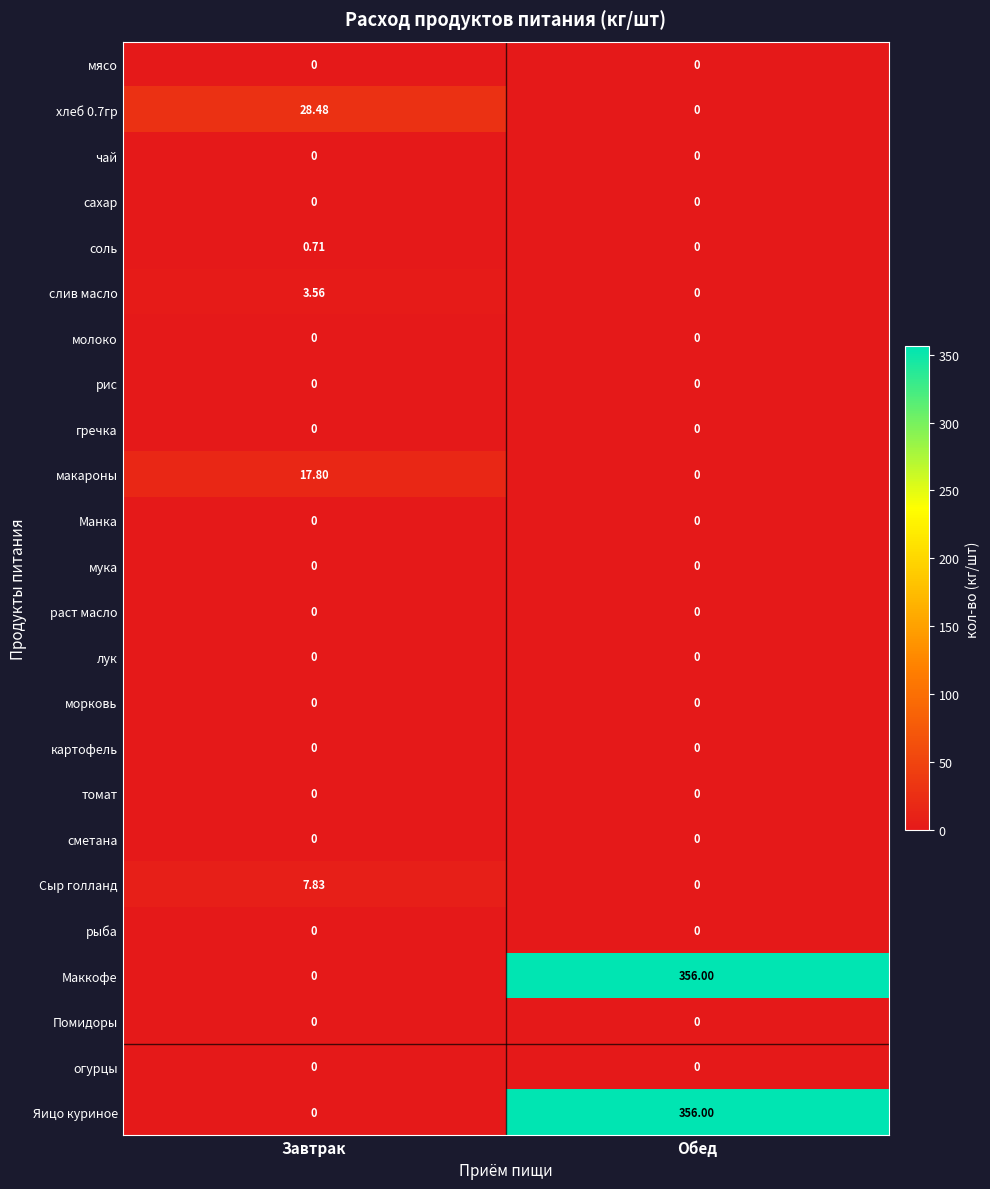

List the labels in order of хлеб 0.7гр value, smallest first.

Обед, Завтрак